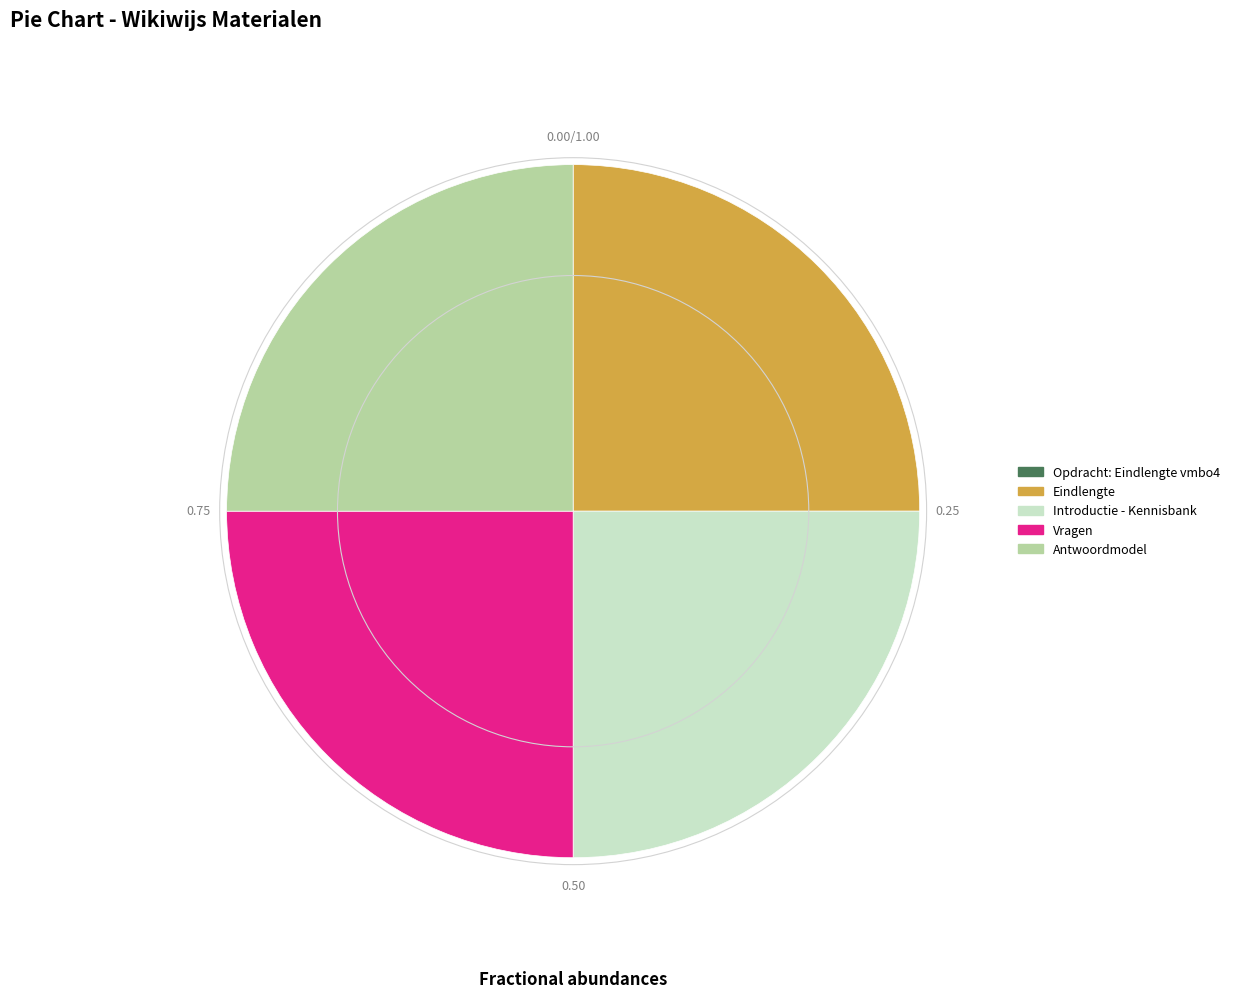

Approximately how many times larger is the value at Eindlengte compared to Introductie - Kennisbank?

1.0